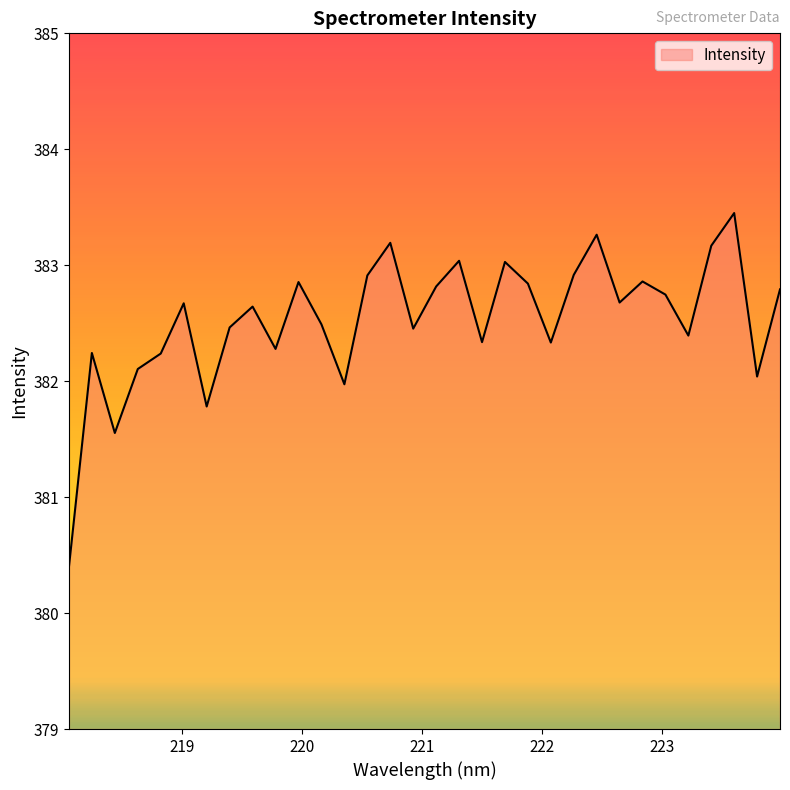

What is the average value?

382.5